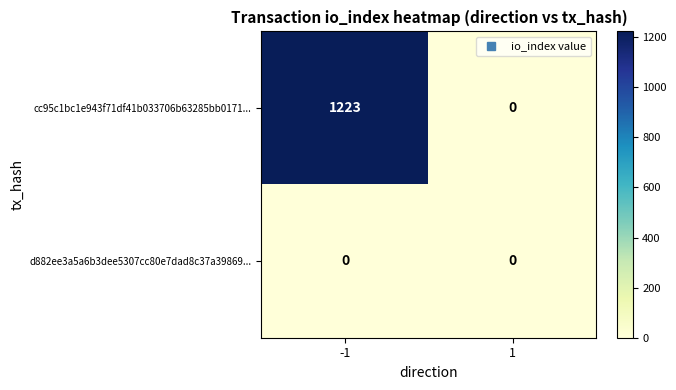

What is the sum of the cc95c1bc1e943f71df41b033706b63285bb0171... values at -1 and 1?

1223